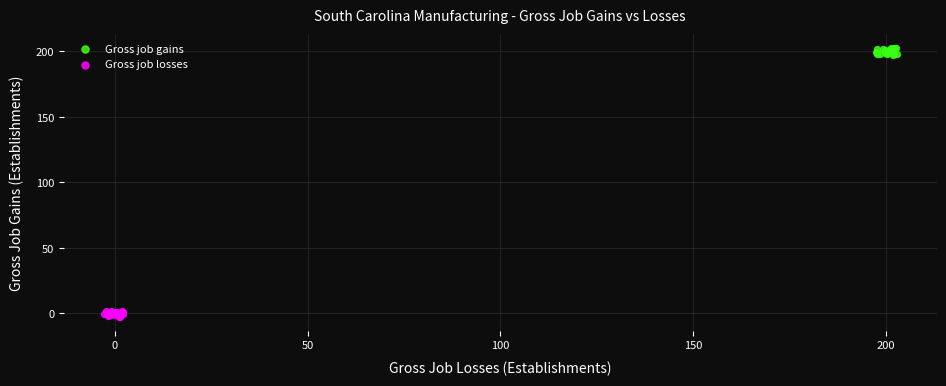

Which series contains the highest Y value?

Gross job gains